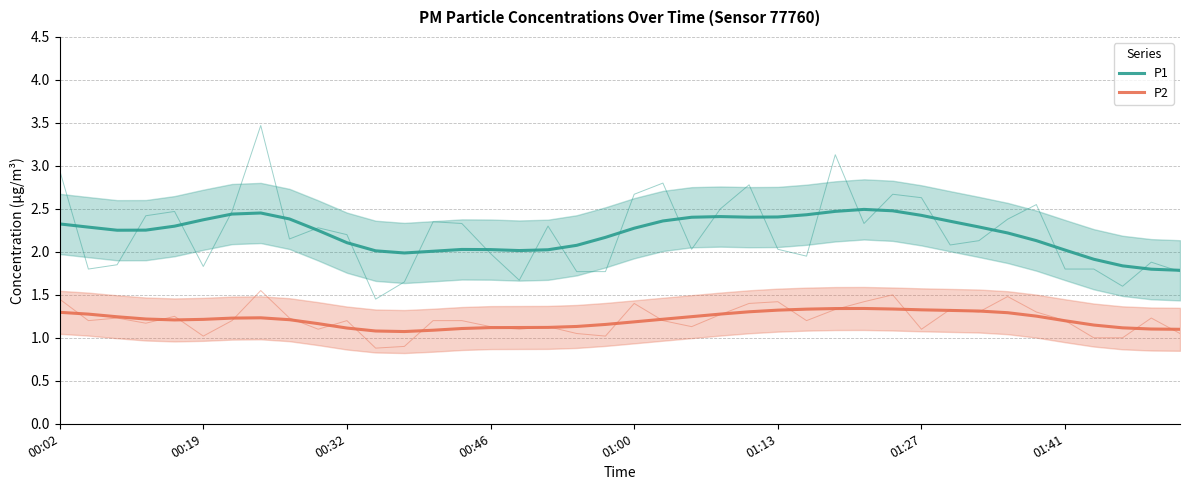

Reading right to left, list all the values displayed in this chart.

P1: 1.8	1.8	1.8	1.9	2.0	2.1	2.2	2.3	2.4	2.4	2.5	2.5	2.5	2.4	2.4	2.4	2.4	2.4	2.4	2.3	2.2	2.1	2.0	2.0	2.0	2.0	2.0	2.0	2.0	2.1	2.2	2.4	2.5	2.4	2.4	2.3	2.3	2.3	2.3	2.3
P2: 1.1	1.1	1.1	1.1	1.2	1.3	1.3	1.3	1.3	1.3	1.3	1.3	1.3	1.3	1.3	1.3	1.3	1.2	1.2	1.2	1.2	1.1	1.1	1.1	1.1	1.1	1.1	1.1	1.1	1.1	1.2	1.2	1.2	1.2	1.2	1.2	1.2	1.2	1.3	1.3